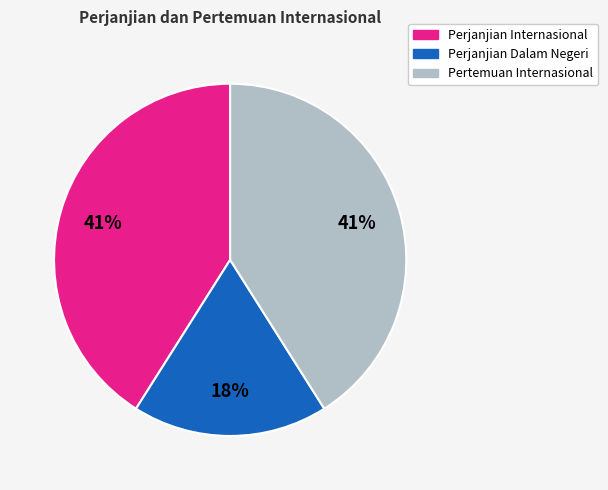

Does Perjanjian Internasional represent more than half of the total?

No